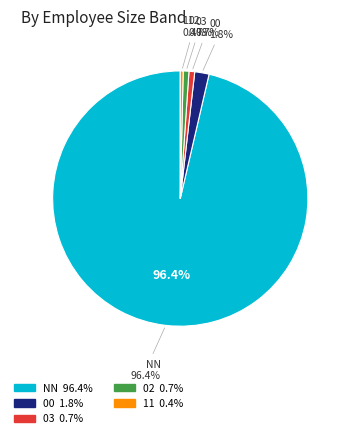

What is the largest slice in the pie chart?

NN